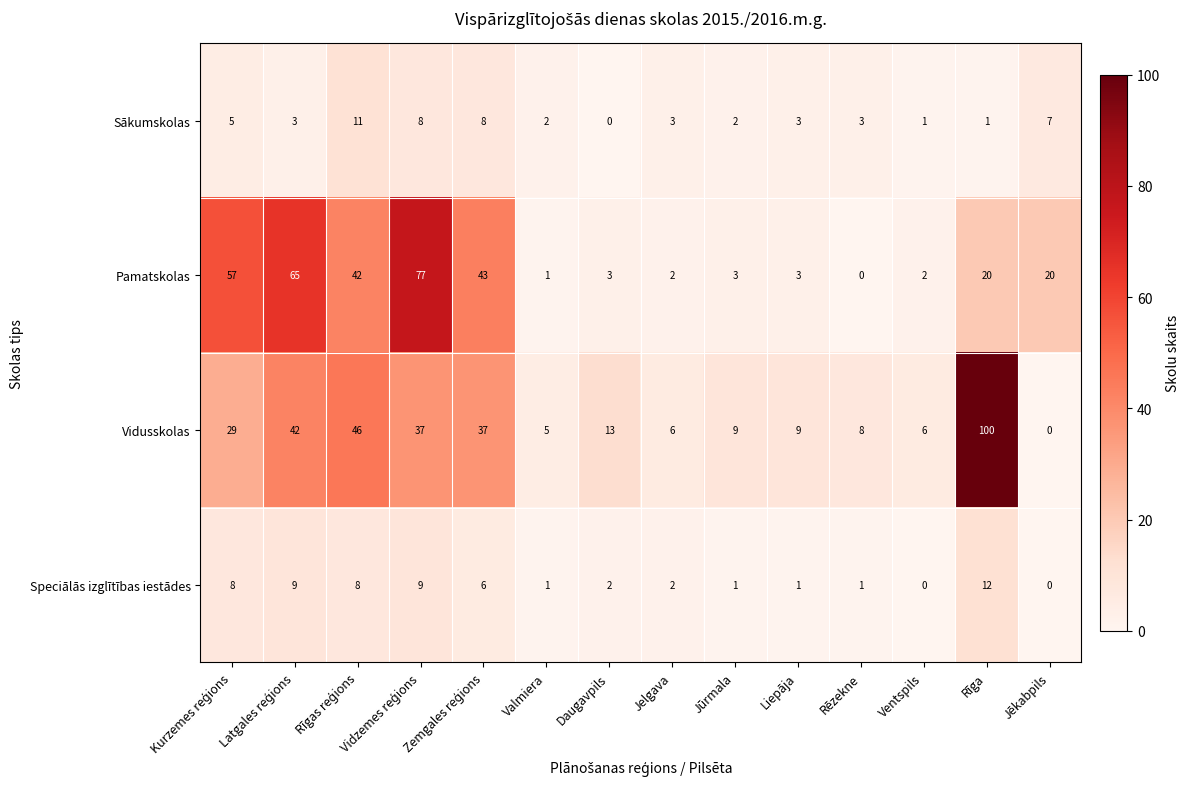

Which label corresponds to the largest value in the chart?

Rīga